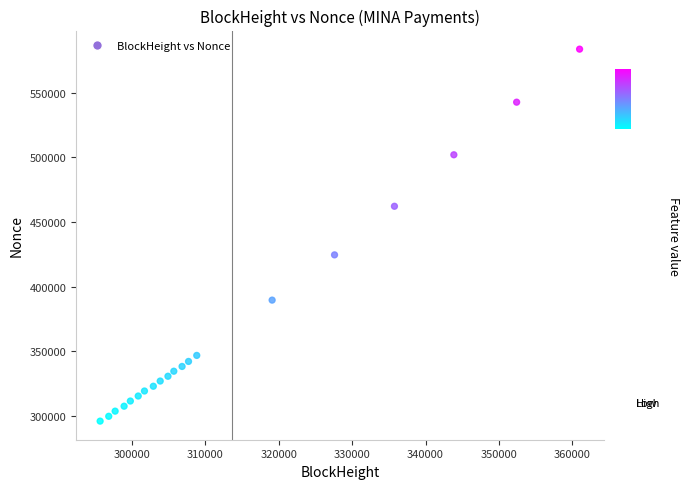

What Y value in the scatter plot is closest to 439873?

424603